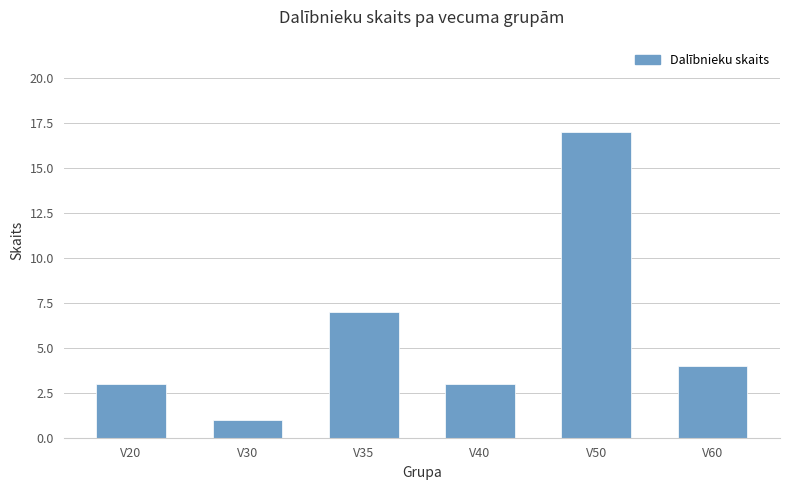

The value at V30 is 1. True or false?

True